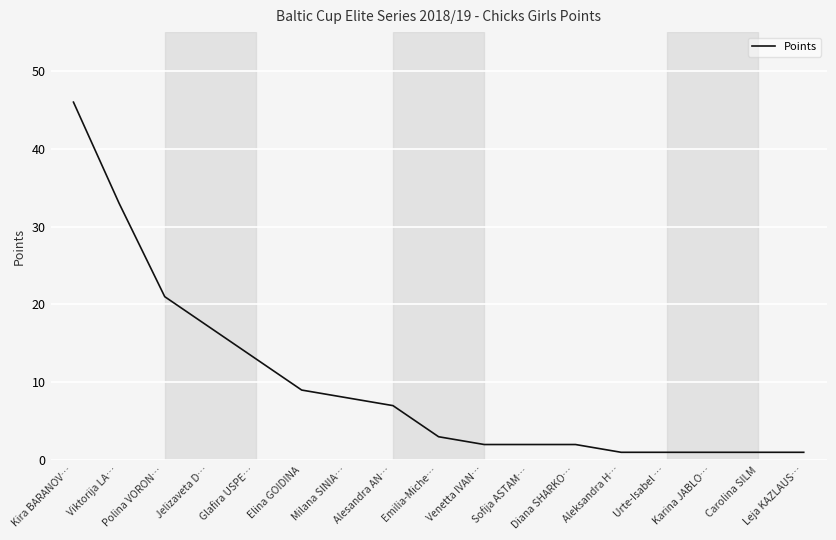

Reading left to right, extract all data points from this chart.

Kira BARANOV…=46	Viktorija LA…=33	Polina VORON…=21	Jelizaveta D…=17	Glafira USPE…=13	Elina GOIDINA=9	Milana SINIA…=8	Alesandra AN…=7	Emilia-Miche…=3	Venetta IVAN…=2	Sofija ASTAM…=2	Diana SHARKO…=2	Aleksandra H…=1	Urte-Isabel …=1	Karina JABLO…=1	Carolina SILM=1	Leja KAZLAUS…=1